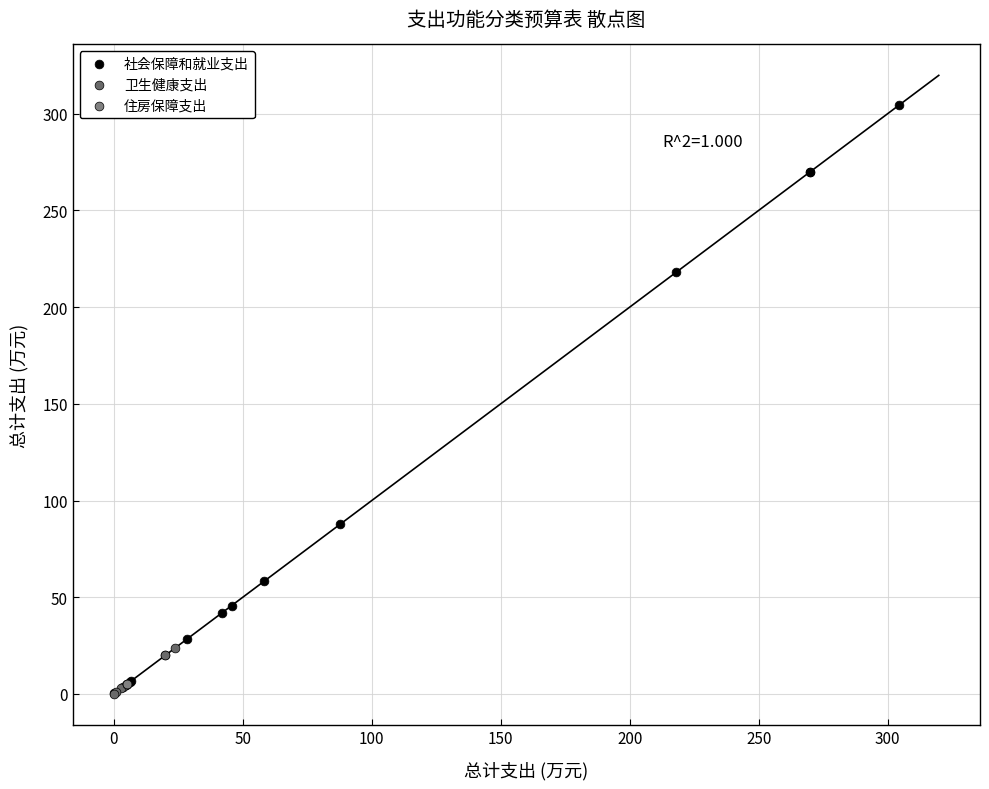

Which series contains the highest Y value?

社会保障和就业支出